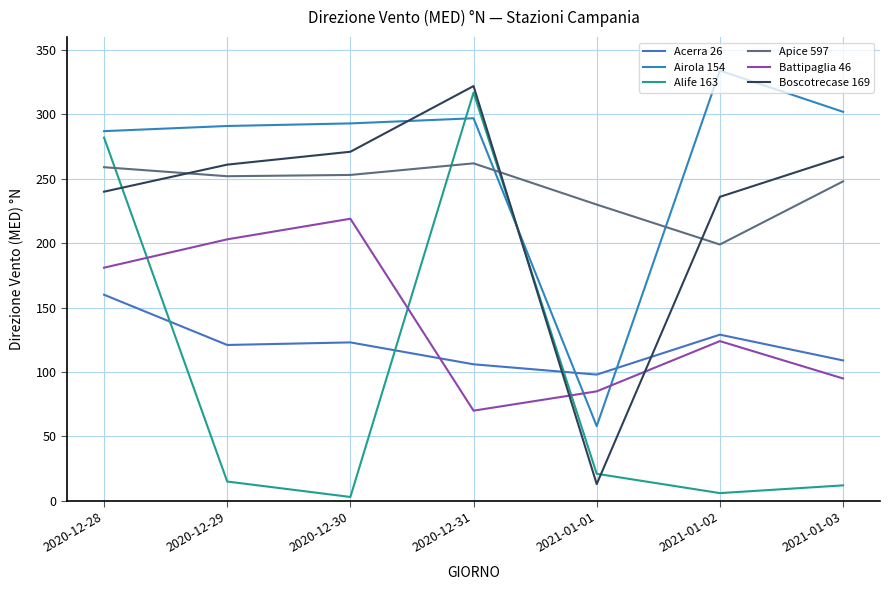

What is the difference between the highest and lowest values at 2021-01-01?

217